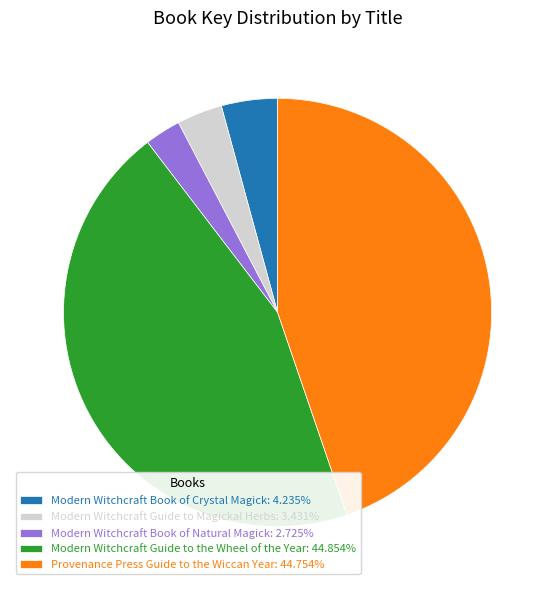

How many slices are in this pie chart?

5